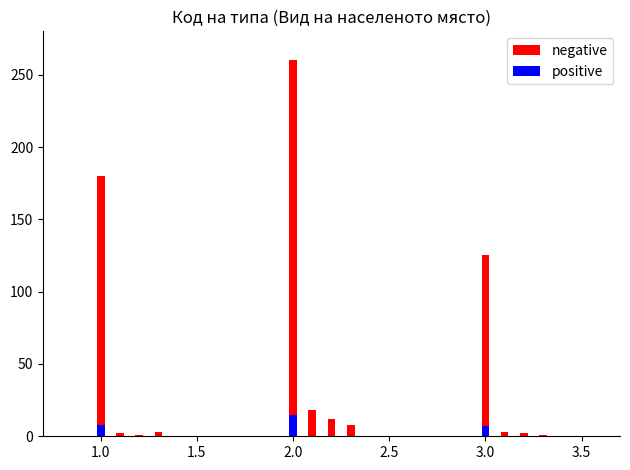

Which series has the largest total across all categories?

negative